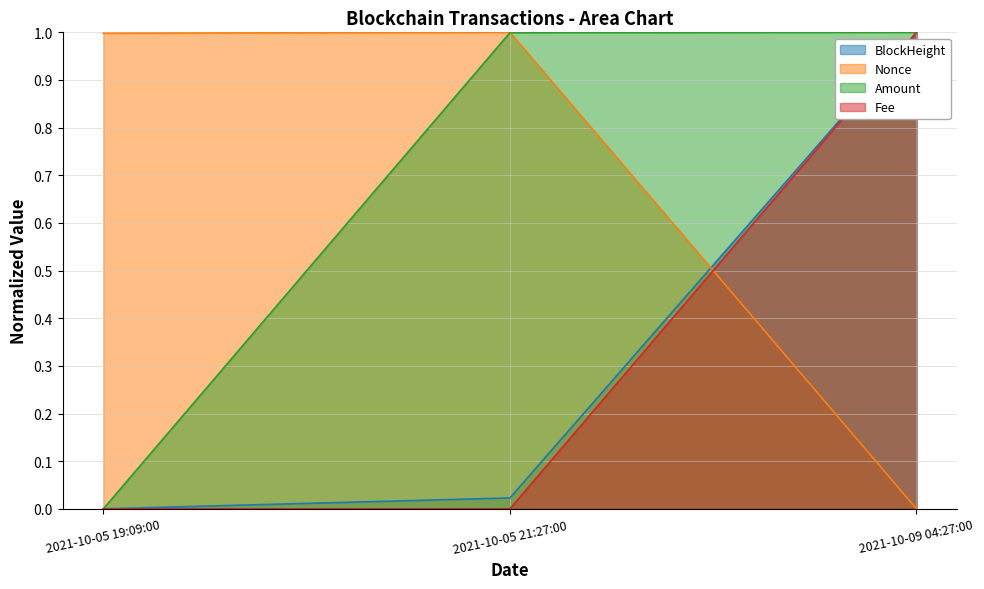

The value of BlockHeight at 2021-10-05 19:09:00 is 0.0. True or false?

True